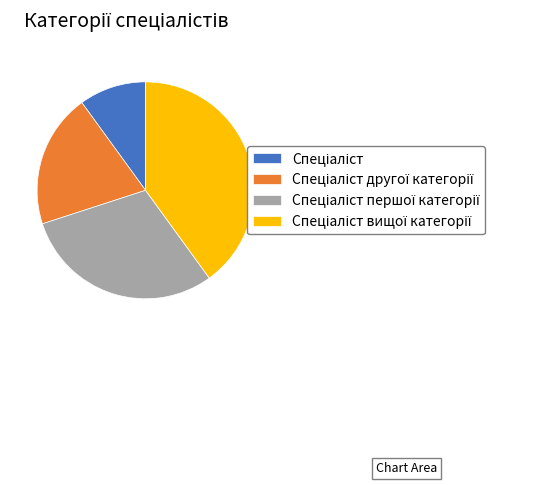

Is there any slice that represents more than half of the pie?

No